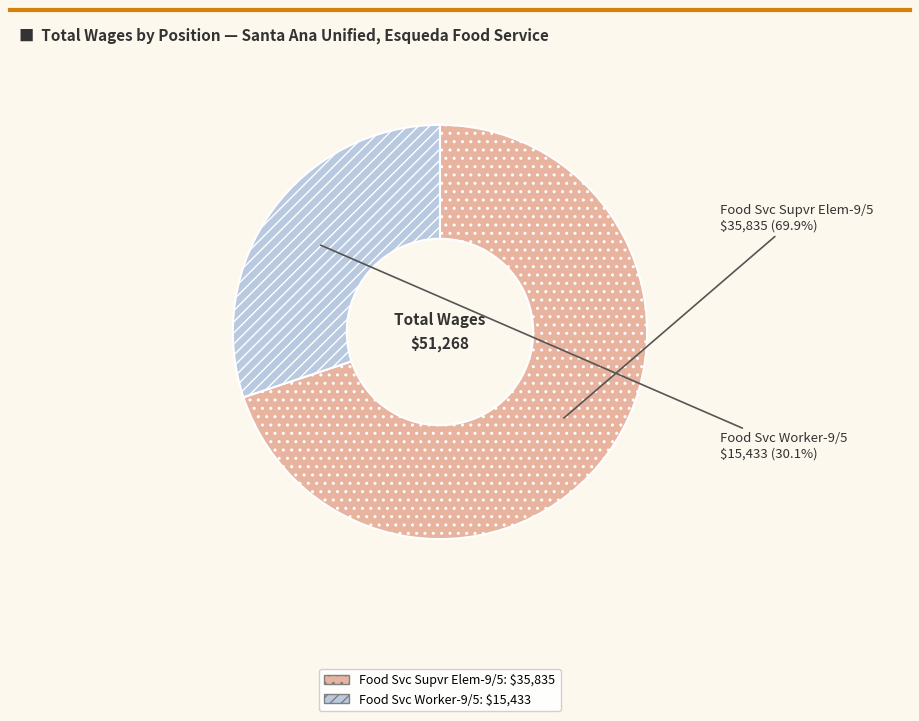

Count the number of slices in the pie.

2